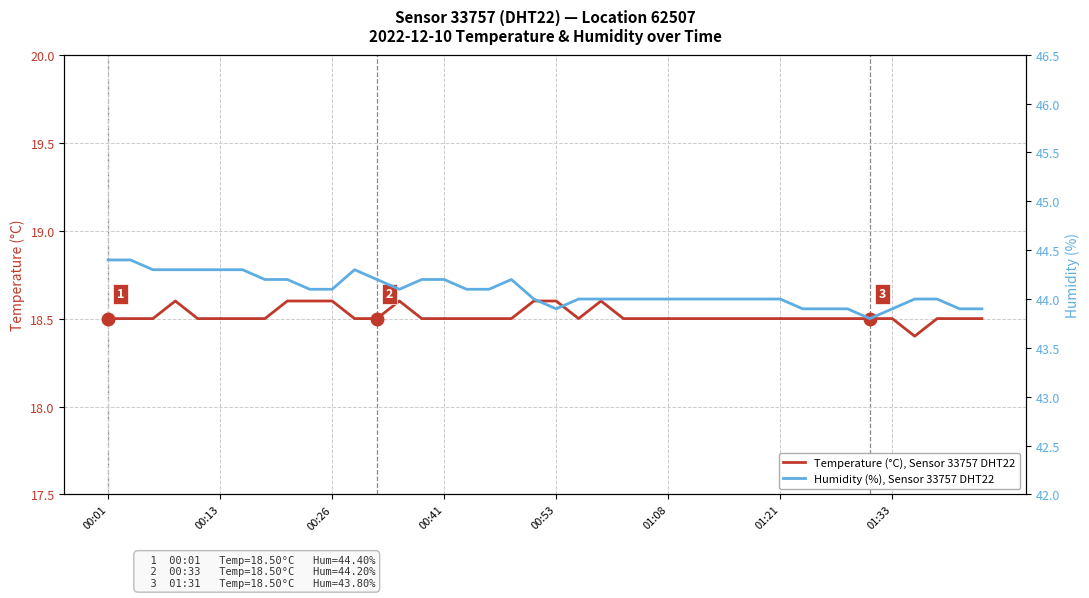

What is the difference between the highest and lowest values at 22?

25.4